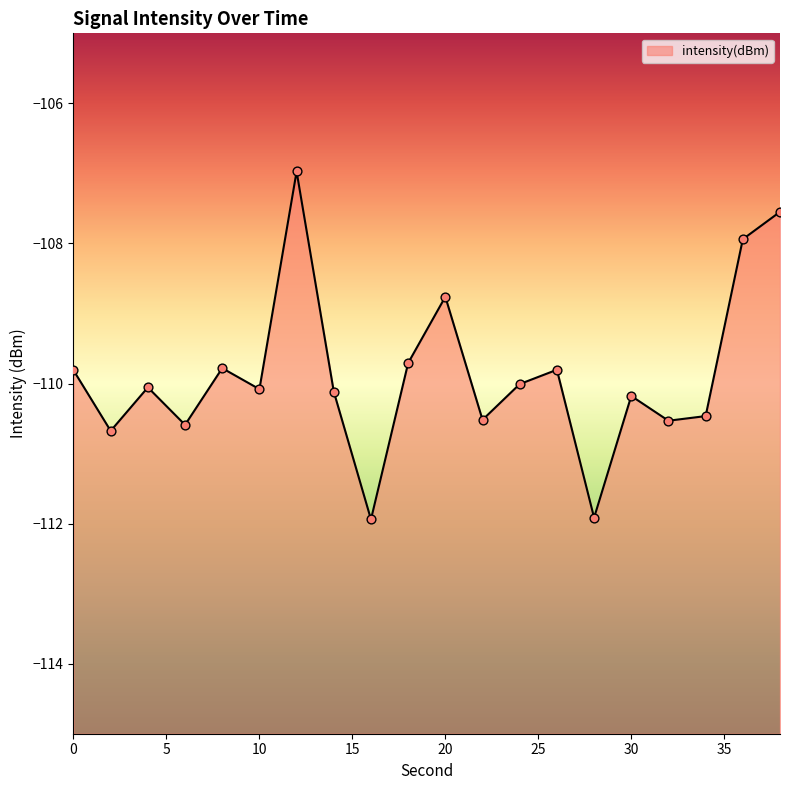

Between 12 and 26, which is larger?

12